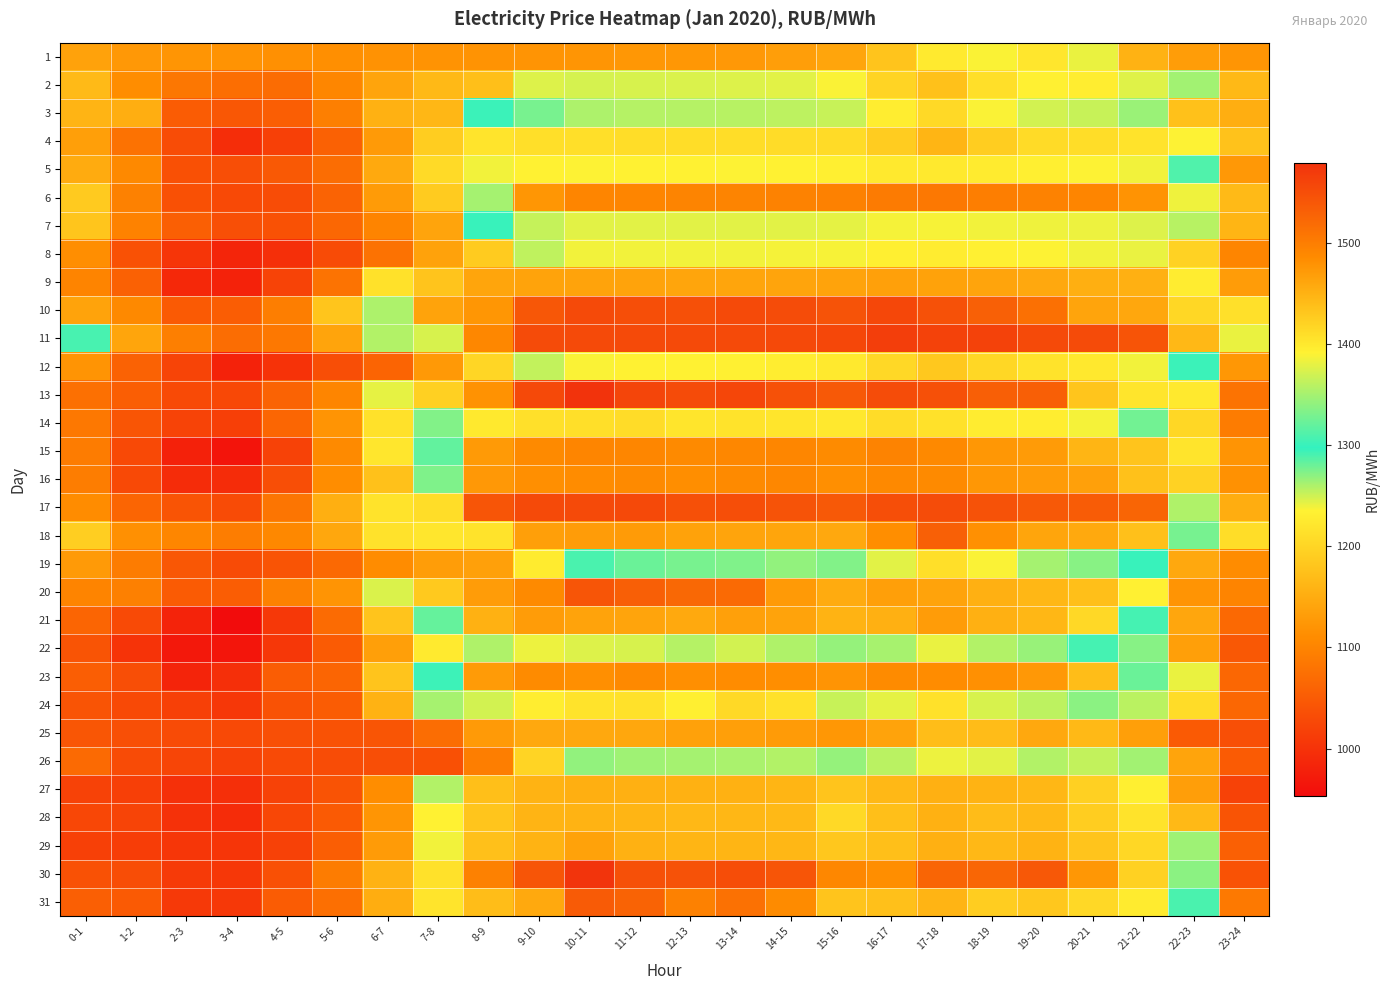

Reading left to right, transcribe all the data shown in this chart.

1: 0-1=1136.9	1-2=1124.8	2-3=1121.3	3-4=1119.2	4-5=1114.9	5-6=1113.5	6-7=1118.1	7-8=1119.2	8-9=1119.6	9-10=1120.4	10-11=1121.5	11-12=1123.5	12-13=1123.5	13-14=1124.8	14-15=1132.3	15-16=1141.4	16-17=1179.4	17-18=1225.7	18-19=1236.1	19-20=1220.9	20-21=1240.9	21-22=1157.3	22-23=1131.0	23-24=1121.3
2: 0-1=1166.6	1-2=1111.3	2-3=1084.8	3-4=1074.1	4-5=1071.1	5-6=1103.0	6-7=1139.7	7-8=1165.1	8-9=1172.6	9-10=1376.0	10-11=1372.0	11-12=1373.9	12-13=1375.0	13-14=1375.6	14-15=1378.8	15-16=1389.7	16-17=1418.8	17-18=1436.3	18-19=1409.1	19-20=1393.3	20-21=1395.0	21-22=1376.8	22-23=1349.5	23-24=1165.3
3: 0-1=1159.1	1-2=1152.1	2-3=1051.7	3-4=1045.1	4-5=1054.0	5-6=1094.1	6-7=1155.7	7-8=1162.6	8-9=1294.9	9-10=1329.3	10-11=1354.2	11-12=1357.5	12-13=1358.0	13-14=1358.9	14-15=1361.4	15-16=1365.6	16-17=1394.9	17-18=1413.5	18-19=1389.6	19-20=1371.2	20-21=1366.5	21-22=1345.7	22-23=1175.3	23-24=1151.9
4: 0-1=1133.5	1-2=1078.1	2-3=1032.1	3-4=993.9	4-5=1017.0	5-6=1058.4	6-7=1127.2	7-8=1189.4	8-9=1404.0	9-10=1409.0	10-11=1409.3	11-12=1409.9	12-13=1409.7	13-14=1409.9	14-15=1410.9	15-16=1412.6	16-17=1426.2	17-18=1446.9	18-19=1424.3	19-20=1412.5	20-21=1410.5	21-22=1404.7	22-23=1390.7	23-24=1177.1
5: 0-1=1148.9	1-2=1106.3	2-3=1037.1	3-4=1034.2	4-5=1047.5	5-6=1073.0	6-7=1146.3	7-8=1205.5	8-9=1385.2	9-10=1391.5	10-11=1391.1	11-12=1391.7	12-13=1391.2	13-14=1391.0	14-15=1392.3	15-16=1394.0	16-17=1398.9	17-18=1399.5	18-19=1397.7	19-20=1394.7	20-21=1390.9	21-22=1386.0	22-23=1311.2	23-24=1124.7
6: 0-1=1186.2	1-2=1097.0	2-3=1037.4	3-4=1028.3	4-5=1032.2	5-6=1060.2	6-7=1129.0	7-8=1187.2	8-9=1350.7	9-10=1475.9	10-11=1491.8	11-12=1492.4	12-13=1493.0	13-14=1493.5	14-15=1496.2	15-16=1497.4	16-17=1503.4	17-18=1505.4	18-19=1499.9	19-20=1495.5	20-21=1492.3	21-22=1478.4	22-23=1384.7	23-24=1166.6
7: 0-1=1180.7	1-2=1097.8	2-3=1055.9	3-4=1035.6	4-5=1038.5	5-6=1064.9	6-7=1100.4	7-8=1139.3	8-9=1300.5	9-10=1364.7	10-11=1378.1	11-12=1378.1	12-13=1378.4	13-14=1378.0	14-15=1378.8	15-16=1379.8	16-17=1386.3	17-18=1387.7	18-19=1385.9	19-20=1384.3	20-21=1382.8	21-22=1376.1	22-23=1358.8	23-24=1160.5
8: 0-1=1112.7	1-2=1038.1	2-3=1003.7	3-4=984.5	4-5=997.3	5-6=1031.5	6-7=1078.8	7-8=1137.1	8-9=1187.1	9-10=1362.2	10-11=1385.2	11-12=1385.6	12-13=1385.5	13-14=1385.9	14-15=1387.2	15-16=1388.1	16-17=1394.1	17-18=1397.2	18-19=1393.4	19-20=1390.5	20-21=1385.4	21-22=1382.1	22-23=1196.5	23-24=1102.0
9: 0-1=1101.2	1-2=1057.6	2-3=987.6	3-4=981.3	4-5=1021.0	5-6=1079.6	6-7=1214.3	7-8=1433.8	8-9=1461.2	9-10=1464.3	10-11=1463.8	11-12=1463.6	12-13=1461.5	13-14=1461.7	14-15=1462.9	15-16=1464.5	16-17=1465.8	17-18=1464.8	18-19=1462.8	19-20=1459.2	20-21=1453.5	21-22=1452.2	22-23=1396.3	23-24=1130.5
10: 0-1=1139.2	1-2=1106.9	2-3=1049.8	3-4=1053.5	4-5=1093.9	5-6=1180.5	6-7=1353.8	7-8=1463.4	8-9=1475.9	9-10=1541.4	10-11=1554.3	11-12=1549.3	12-13=1548.1	13-14=1554.4	14-15=1551.9	15-16=1544.7	16-17=1557.2	17-18=1546.6	18-19=1530.7	19-20=1514.0	20-21=1462.9	21-22=1460.8	22-23=1416.6	23-24=1213.7
11: 0-1=1306.9	1-2=1141.1	2-3=1094.0	3-4=1073.0	4-5=1086.6	5-6=1140.0	6-7=1259.1	7-8=1373.0	8-9=1489.1	9-10=1553.7	10-11=1554.6	11-12=1554.8	12-13=1554.2	13-14=1553.9	14-15=1555.8	15-16=1557.4	16-17=1567.0	17-18=1563.5	18-19=1563.4	19-20=1554.1	20-21=1553.0	21-22=1543.4	22-23=1444.4	23-24=1240.8
12: 0-1=1120.0	1-2=1059.4	2-3=1022.6	3-4=981.4	4-5=1000.4	5-6=1034.9	6-7=1061.4	7-8=1125.9	8-9=1200.5	9-10=1363.9	10-11=1389.1	11-12=1392.3	12-13=1392.4	13-14=1392.7	14-15=1395.1	15-16=1399.1	16-17=1414.9	17-18=1429.3	18-19=1415.7	19-20=1404.6	20-21=1400.7	21-22=1385.3	22-23=1294.9	23-24=1124.3
13: 0-1=1076.2	1-2=1054.3	2-3=1029.9	3-4=1027.5	4-5=1060.5	5-6=1101.6	6-7=1242.9	7-8=1422.5	8-9=1479.6	9-10=1555.5	10-11=1579.5	11-12=1559.1	12-13=1553.8	13-14=1557.6	14-15=1547.3	15-16=1538.6	16-17=1551.5	17-18=1548.0	18-19=1533.0	19-20=1533.0	20-21=1432.4	21-22=1403.0	22-23=1223.8	23-24=1080.3
14: 0-1=1085.5	1-2=1043.7	2-3=1020.8	3-4=1016.0	4-5=1063.5	5-6=1120.7	6-7=1214.8	7-8=1334.3	8-9=1398.8	9-10=1408.0	10-11=1408.7	11-12=1411.9	12-13=1403.2	13-14=1405.3	14-15=1403.3	15-16=1400.3	16-17=1411.8	17-18=1406.4	18-19=1396.7	19-20=1395.5	20-21=1387.2	21-22=1327.2	22-23=1202.4	23-24=1090.5
15: 0-1=1090.9	1-2=1028.9	2-3=979.7	3-4=964.2	4-5=1020.4	5-6=1108.3	6-7=1220.1	7-8=1319.6	8-9=1472.9	9-10=1487.5	10-11=1491.5	11-12=1491.0	12-13=1487.3	13-14=1490.0	14-15=1490.3	15-16=1486.4	16-17=1494.1	17-18=1488.7	18-19=1475.2	19-20=1470.8	20-21=1446.5	21-22=1433.1	22-23=1218.1	23-24=1119.7
16: 0-1=1091.7	1-2=1028.1	2-3=993.4	3-4=992.5	4-5=1034.9	5-6=1111.4	6-7=1175.9	7-8=1274.1	8-9=1474.1	9-10=1482.2	10-11=1484.8	11-12=1487.4	12-13=1483.2	13-14=1487.4	14-15=1489.3	15-16=1482.0	16-17=1488.8	17-18=1487.0	18-19=1474.3	19-20=1471.0	20-21=1466.5	21-22=1435.9	22-23=1195.7	23-24=1116.6
17: 0-1=1110.3	1-2=1063.2	2-3=1041.7	3-4=1030.3	4-5=1082.4	5-6=1153.8	6-7=1216.7	7-8=1410.1	8-9=1542.2	9-10=1554.5	10-11=1555.0	11-12=1555.1	12-13=1548.4	13-14=1549.9	14-15=1544.7	15-16=1538.6	16-17=1549.6	17-18=1552.0	18-19=1545.8	19-20=1538.5	20-21=1534.9	21-22=1526.7	22-23=1354.5	23-24=1151.1
18: 0-1=1191.5	1-2=1115.7	2-3=1103.2	3-4=1092.1	4-5=1105.4	5-6=1143.1	6-7=1215.2	7-8=1220.0	8-9=1404.8	9-10=1467.2	10-11=1470.3	11-12=1471.2	12-13=1464.7	13-14=1463.2	14-15=1461.2	15-16=1459.6	16-17=1483.3	17-18=1531.6	18-19=1480.5	19-20=1461.8	20-21=1458.4	21-22=1437.3	22-23=1276.2	23-24=1209.9
19: 0-1=1127.6	1-2=1090.6	2-3=1045.9	3-4=1030.8	4-5=1041.9	5-6=1067.1	6-7=1110.6	7-8=1131.7	8-9=1134.7	9-10=1226.2	10-11=1308.8	11-12=1323.9	12-13=1329.1	13-14=1333.3	14-15=1341.2	15-16=1334.8	16-17=1378.3	17-18=1408.6	18-19=1389.3	19-20=1350.3	20-21=1336.9	21-22=1299.7	22-23=1144.7	23-24=1111.1
20: 0-1=1100.5	1-2=1096.2	2-3=1050.5	3-4=1052.7	4-5=1096.5	5-6=1119.9	6-7=1245.7	7-8=1428.7	8-9=1469.8	9-10=1486.7	10-11=1541.9	11-12=1532.1	12-13=1522.9	13-14=1520.0	14-15=1472.5	15-16=1456.5	16-17=1468.1	17-18=1463.5	18-19=1452.0	19-20=1446.0	20-21=1438.4	21-22=1393.3	22-23=1120.1	23-24=1100.8
21: 0-1=1062.9	1-2=1030.3	2-3=981.8	3-4=953.3	4-5=1007.9	5-6=1070.3	6-7=1179.5	7-8=1321.4	8-9=1450.3	9-10=1469.6	10-11=1464.2	11-12=1462.8	12-13=1457.6	13-14=1465.8	14-15=1463.5	15-16=1448.8	16-17=1452.0	17-18=1469.9	18-19=1452.2	19-20=1446.0	20-21=1415.5	21-22=1305.7	22-23=1142.2	23-24=1068.0
22: 0-1=1041.6	1-2=1001.8	2-3=968.8	3-4=965.2	4-5=1006.9	5-6=1050.5	6-7=1133.2	7-8=1225.5	8-9=1354.6	9-10=1382.6	10-11=1376.1	11-12=1373.7	12-13=1357.0	13-14=1371.6	14-15=1355.0	15-16=1342.3	16-17=1351.8	17-18=1381.6	18-19=1356.7	19-20=1344.5	20-21=1306.3	21-22=1271.4	22-23=1133.5	23-24=1047.1
23: 0-1=1054.2	1-2=1034.7	2-3=982.8	3-4=996.8	4-5=1053.1	5-6=1063.4	6-7=1179.3	7-8=1303.1	8-9=1471.7	9-10=1486.2	10-11=1482.7	11-12=1488.1	12-13=1481.9	13-14=1484.7	14-15=1483.7	15-16=1477.3	16-17=1485.5	17-18=1485.2	18-19=1480.9	19-20=1473.8	20-21=1439.0	21-22=1322.7	22-23=1241.1	23-24=1065.0
24: 0-1=1041.5	1-2=1028.7	2-3=1017.8	3-4=1006.5	4-5=1039.7	5-6=1052.1	6-7=1156.6	7-8=1262.3	8-9=1371.0	9-10=1395.8	10-11=1405.1	11-12=1406.8	12-13=1394.4	13-14=1413.5	14-15=1406.5	15-16=1366.1	16-17=1379.9	17-18=1406.7	18-19=1373.1	19-20=1361.5	20-21=1271.2	21-22=1255.6	22-23=1207.8	23-24=1064.8
25: 0-1=1044.2	1-2=1035.8	2-3=1031.0	3-4=1028.8	4-5=1036.4	5-6=1039.0	6-7=1043.3	7-8=1072.8	8-9=1127.4	9-10=1145.3	10-11=1145.0	11-12=1143.0	12-13=1136.7	13-14=1133.6	14-15=1128.4	15-16=1123.4	16-17=1138.8	17-18=1170.9	18-19=1169.3	19-20=1144.1	20-21=1165.3	21-22=1133.6	22-23=1049.3	23-24=1035.4
26: 0-1=1069.3	1-2=1031.2	2-3=1024.2	3-4=1019.1	4-5=1029.3	5-6=1031.8	6-7=1034.0	7-8=1037.3	8-9=1093.9	9-10=1198.6	10-11=1342.0	11-12=1347.5	12-13=1349.8	13-14=1352.7	14-15=1356.7	15-16=1342.8	16-17=1360.5	17-18=1383.5	18-19=1378.9	19-20=1356.9	20-21=1364.2	21-22=1349.2	22-23=1139.6	23-24=1050.9
27: 0-1=1019.5	1-2=1015.9	2-3=997.9	3-4=996.6	4-5=1019.5	5-6=1041.0	6-7=1111.1	7-8=1356.5	8-9=1438.5	9-10=1449.8	10-11=1452.9	11-12=1451.6	12-13=1450.2	13-14=1450.2	14-15=1446.4	15-16=1432.8	16-17=1444.0	17-18=1451.7	18-19=1449.2	19-20=1445.1	20-21=1422.3	21-22=1394.7	22-23=1132.1	23-24=1019.9
28: 0-1=1026.2	1-2=1022.0	2-3=998.7	3-4=993.0	4-5=1026.2	5-6=1049.0	6-7=1121.0	7-8=1391.6	8-9=1431.6	9-10=1447.8	10-11=1449.4	11-12=1446.6	12-13=1444.8	13-14=1445.7	14-15=1443.1	15-16=1413.5	16-17=1438.2	17-18=1450.6	18-19=1440.5	19-20=1443.0	20-21=1425.3	21-22=1405.3	22-23=1165.3	23-24=1041.7
29: 0-1=1017.5	1-2=1013.8	2-3=1005.6	3-4=1003.6	4-5=1019.0	5-6=1054.7	6-7=1129.2	7-8=1385.2	8-9=1436.7	9-10=1449.4	10-11=1464.7	11-12=1450.4	12-13=1446.7	13-14=1447.3	14-15=1445.4	15-16=1430.8	16-17=1437.9	17-18=1451.4	18-19=1444.7	19-20=1448.9	20-21=1433.6	21-22=1416.4	22-23=1264.5	23-24=1056.3
30: 0-1=1037.7	1-2=1033.3	2-3=1010.4	3-4=1006.0	4-5=1037.6	5-6=1090.4	6-7=1157.1	7-8=1406.2	8-9=1497.2	9-10=1542.3	10-11=1577.2	11-12=1547.8	12-13=1545.8	13-14=1551.2	14-15=1541.9	15-16=1490.2	16-17=1483.3	17-18=1526.3	18-19=1525.6	19-20=1539.8	20-21=1475.4	21-22=1421.0	22-23=1270.9	23-24=1039.2
31: 0-1=1054.8	1-2=1049.3	2-3=1008.9	3-4=1007.4	4-5=1051.9	5-6=1075.2	6-7=1150.3	7-8=1403.8	8-9=1439.6	9-10=1457.9	10-11=1536.4	11-12=1528.1	12-13=1497.0	13-14=1512.3	14-15=1485.4	15-16=1433.8	16-17=1437.0	17-18=1447.7	18-19=1425.2	19-20=1431.5	20-21=1415.3	21-22=1398.5	22-23=1308.9	23-24=1087.8